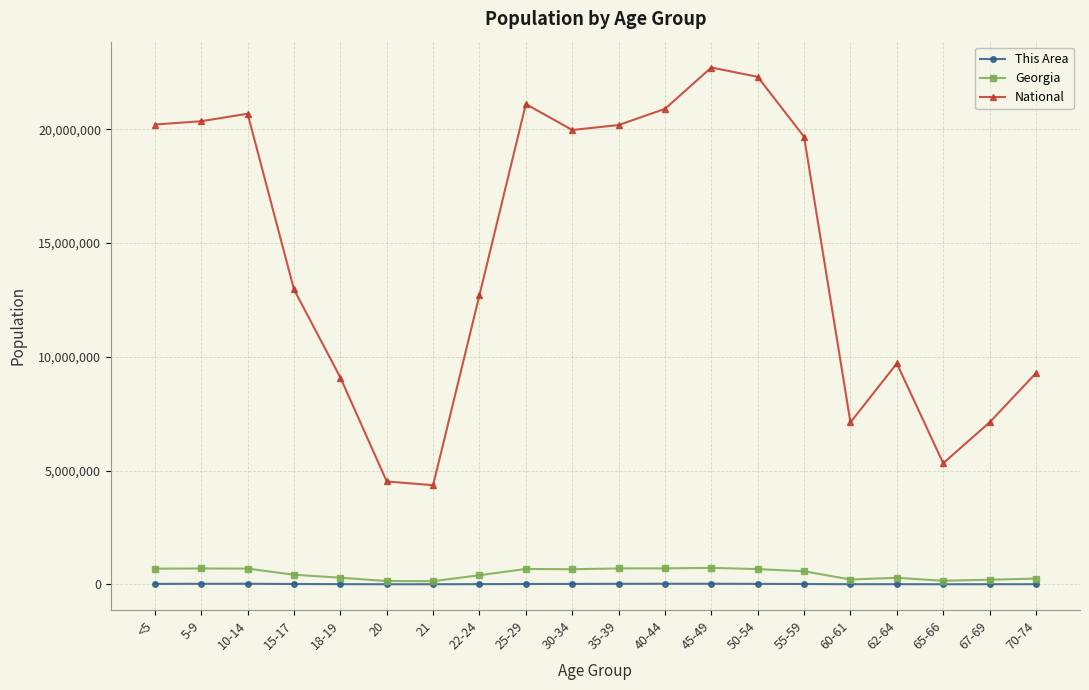

Which series has the widest spread of values?

National